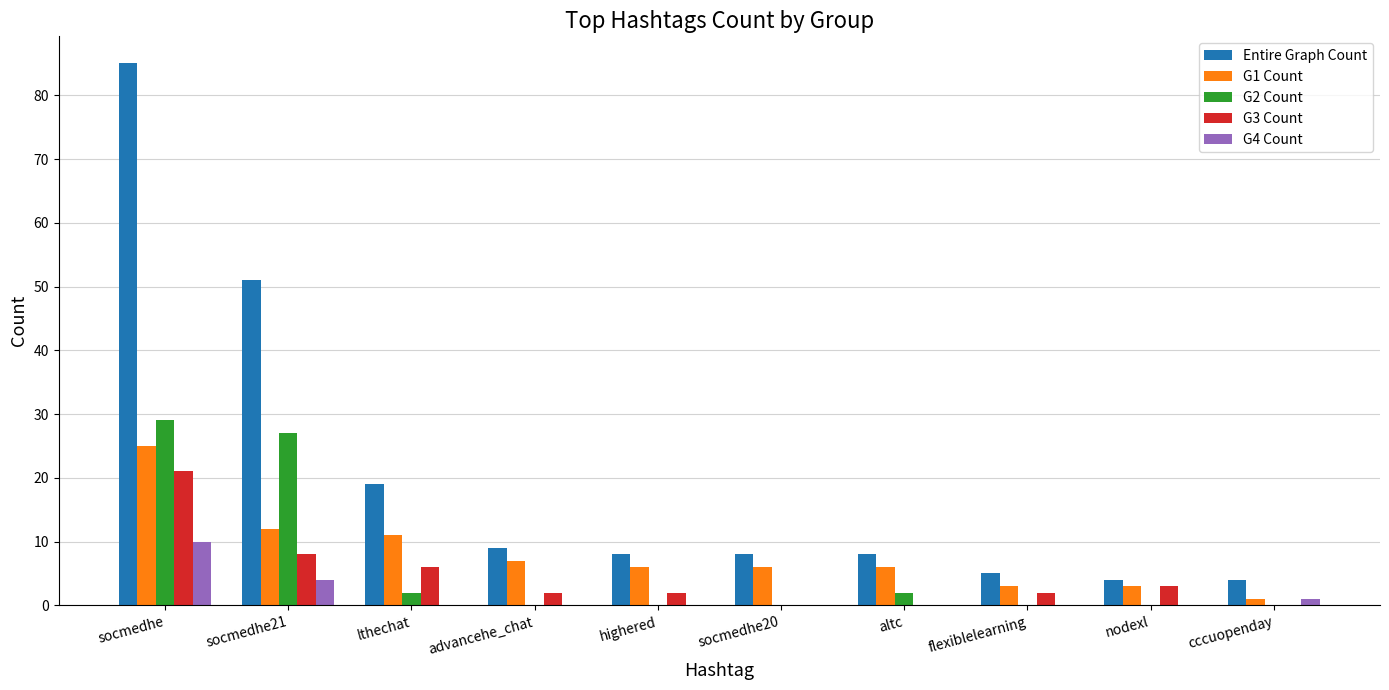

What is the greatest value displayed?

85